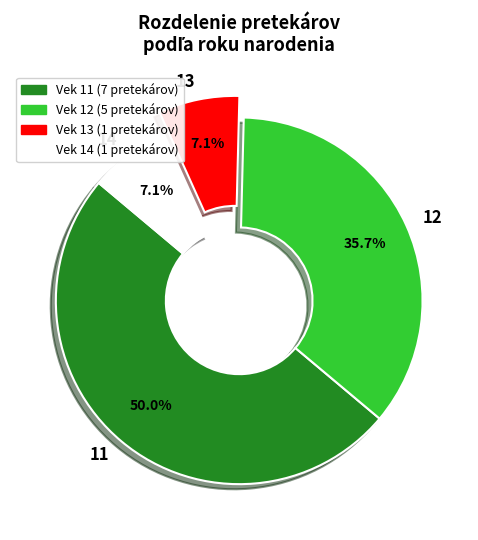

To the nearest percent, what is the difference between the largest and smallest slice percentages?

43%